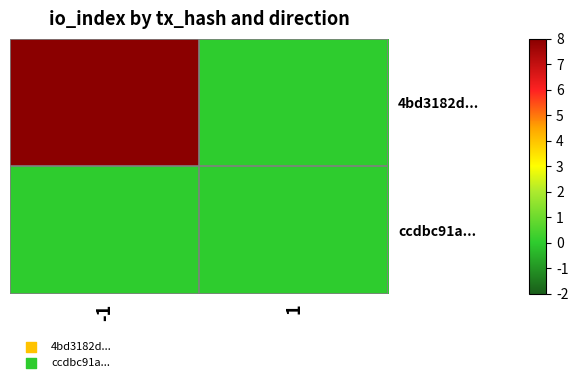

Reading right to left, transcribe all the data shown in this chart.

4bd3182d...: 1=0	-1=8
ccdbc91a...: 1=0	-1=0